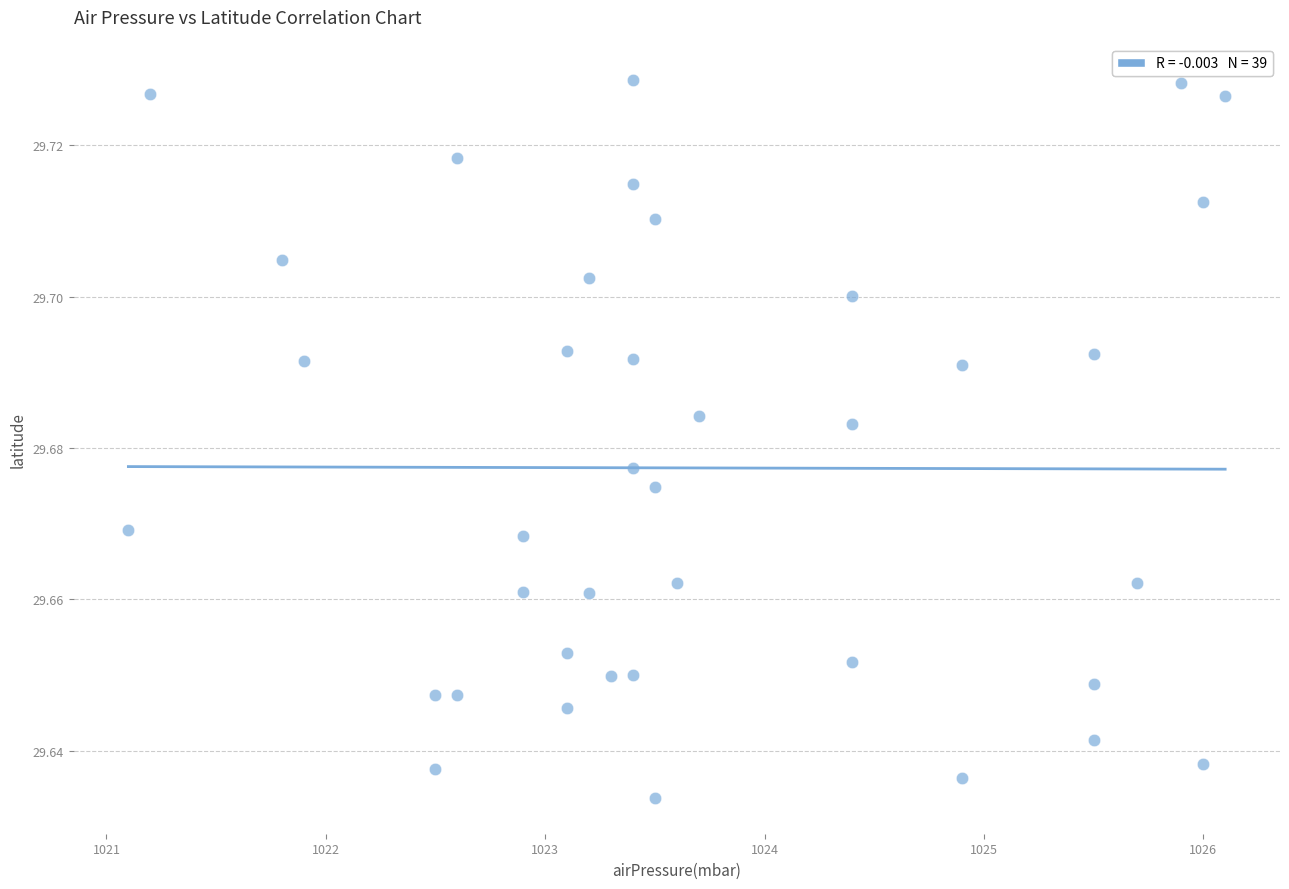

What is the range of X values (max minus min)?

5.0